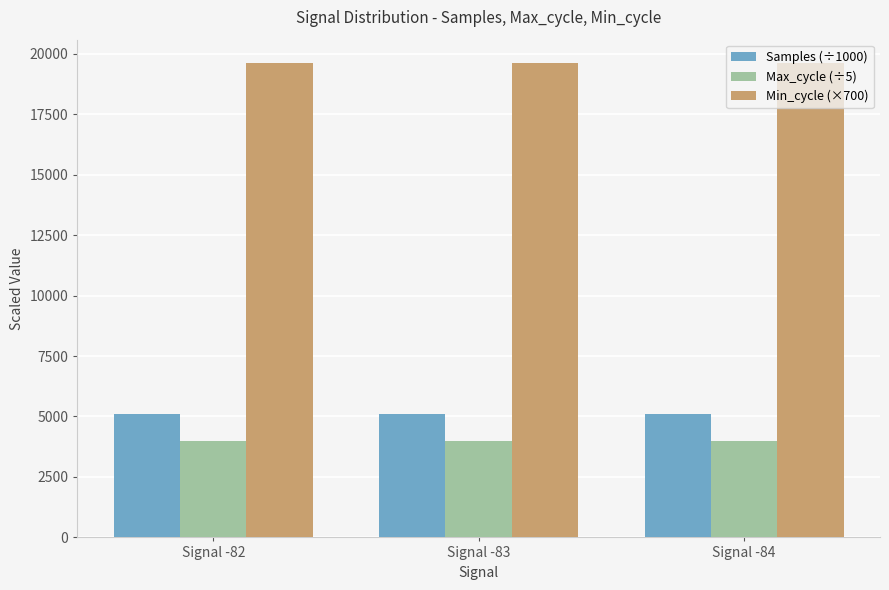

At how many categories does at least one series exceed 7360?

3